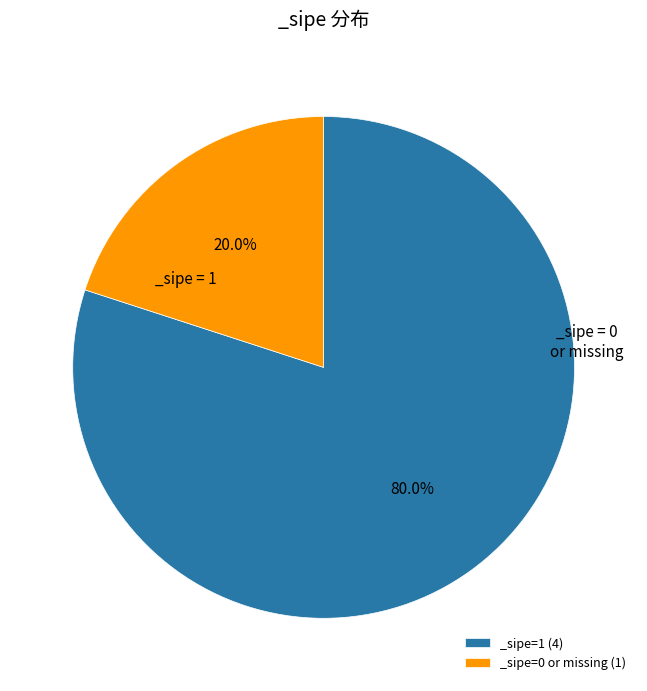

What is the total percentage of _sipe=1 (4) and _sipe=0 or missing (1)?

100.0%